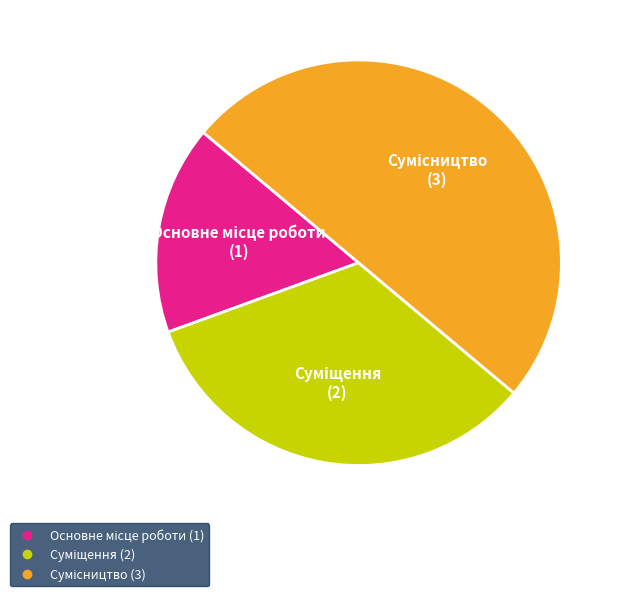

Between Сумісництво and Суміщення, which is larger?

Сумісництво